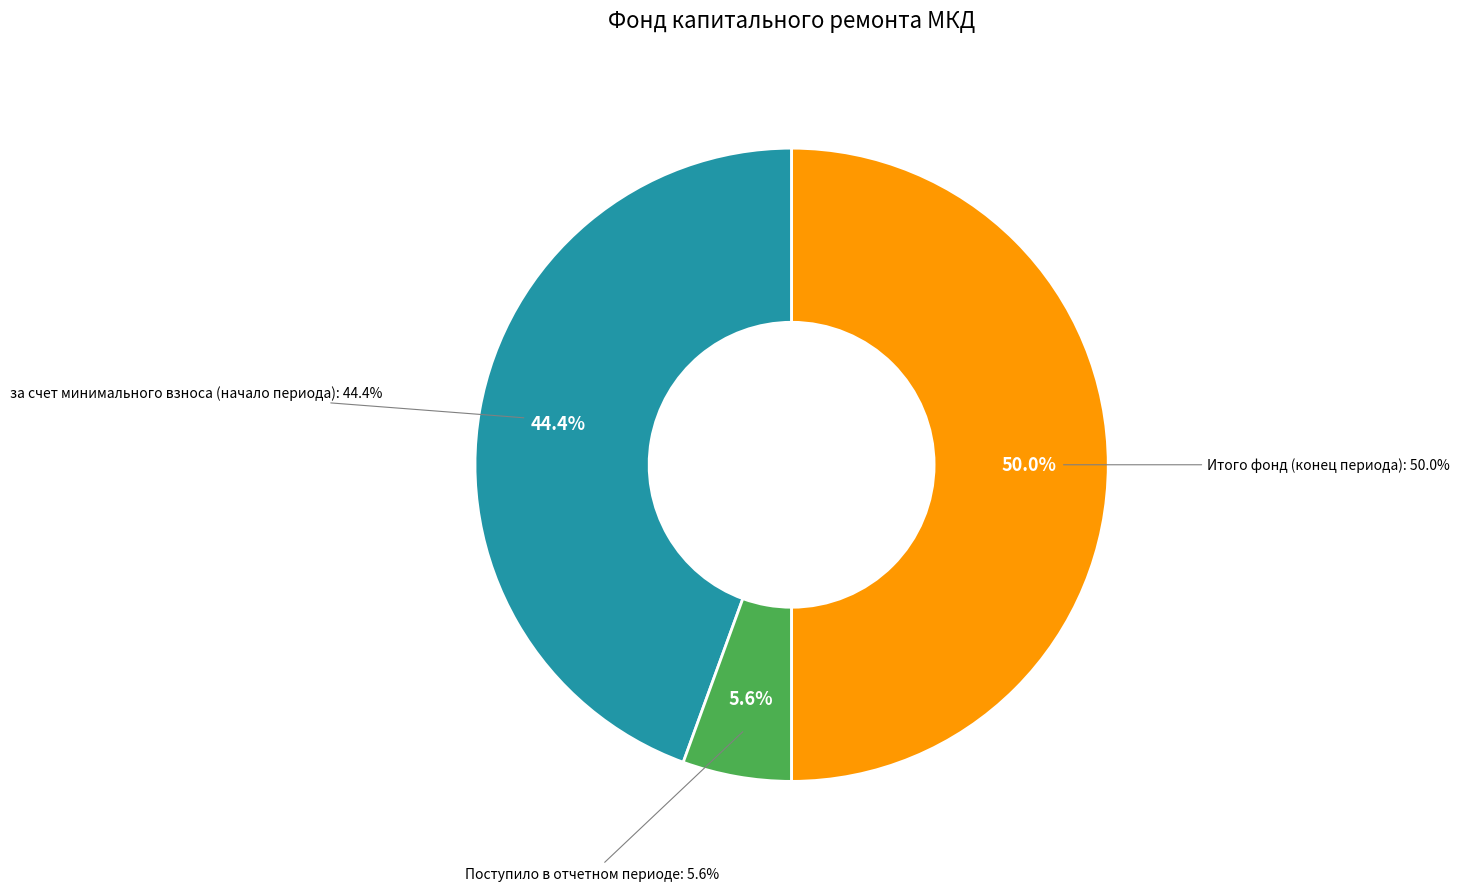

To the nearest percent, what percentage of the pie is за счет минимального взноса (начало периода)?

44%